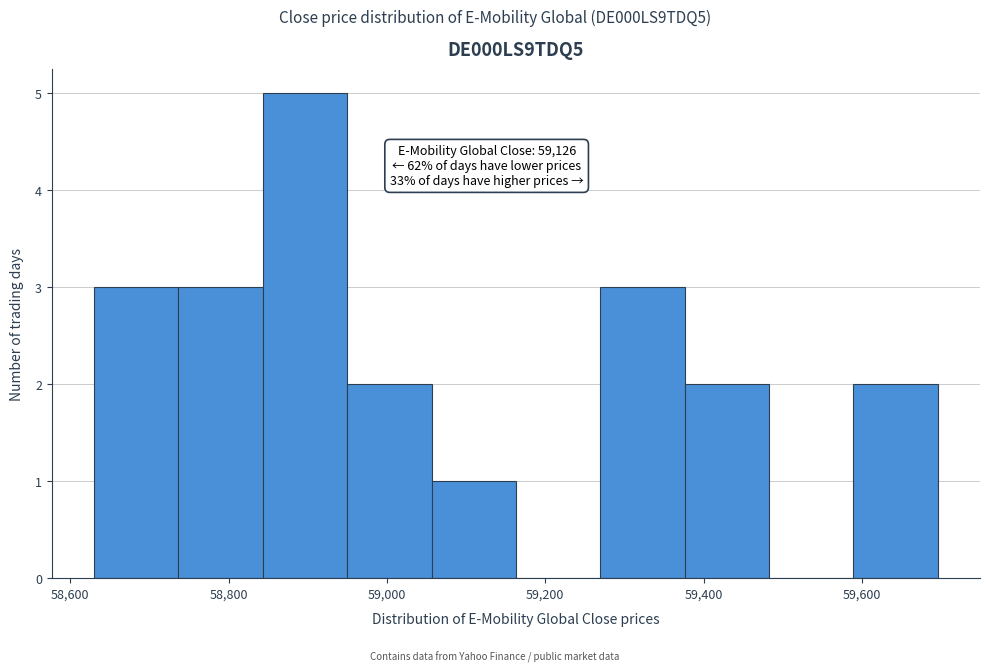

Over which range of the x-axis is the bar tallest?

58840 to 58940